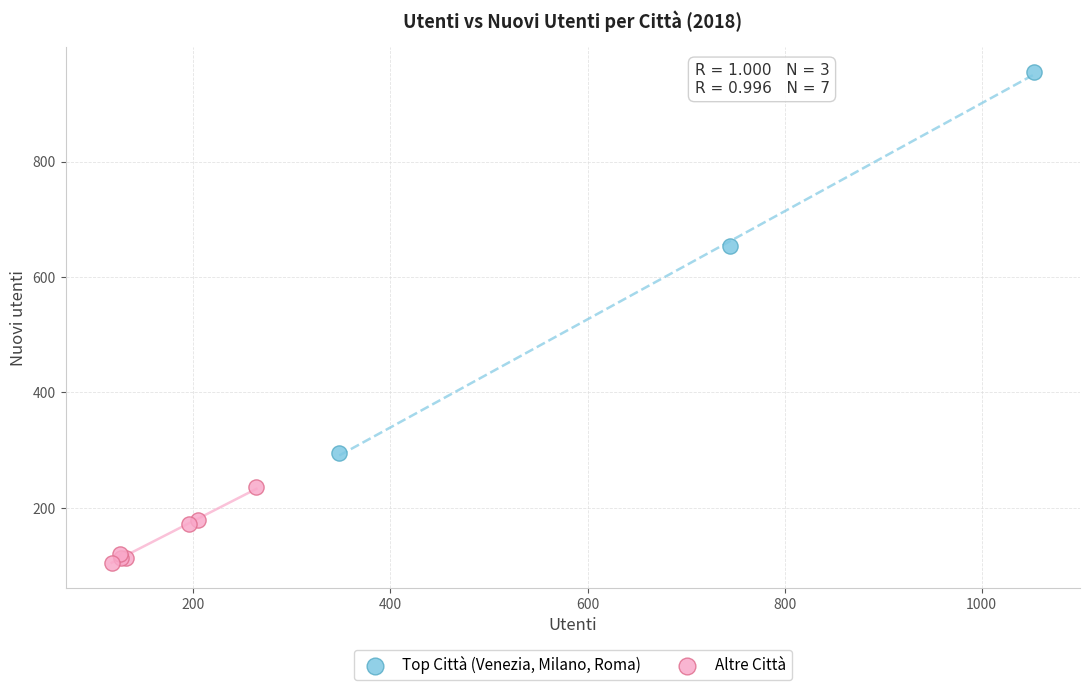

Which series reaches the minimum Y coordinate?

Altre Città